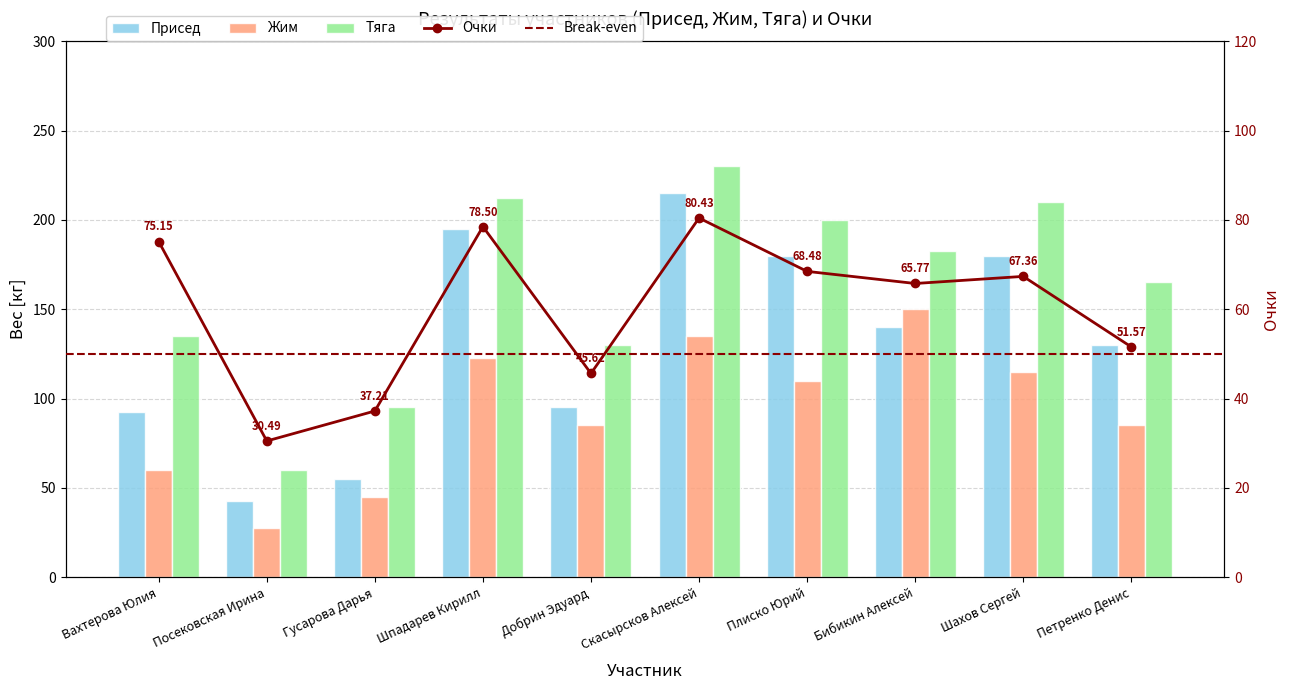

How many bars are there in each group?

3